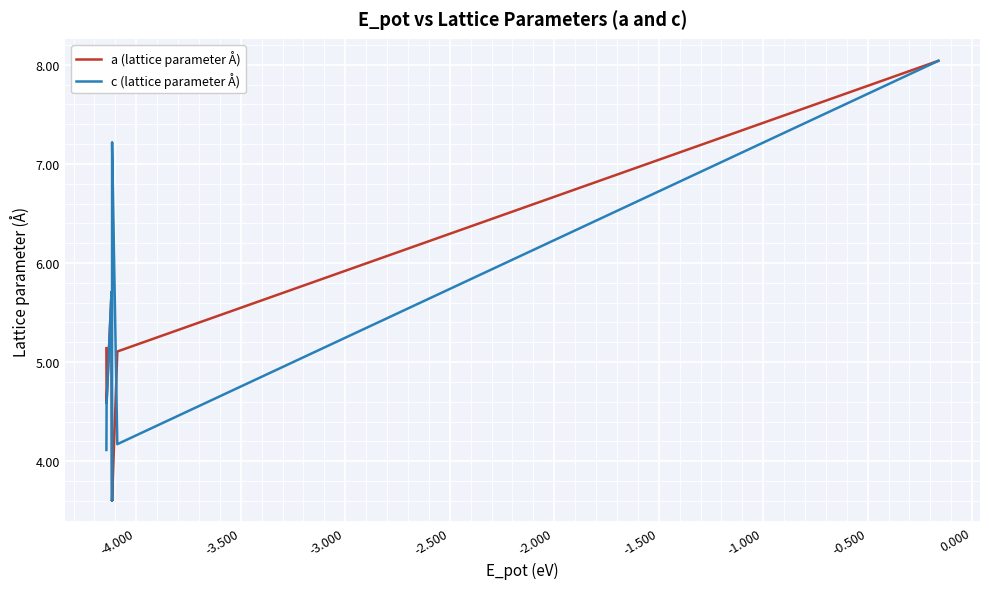

What is the difference between the maximum and minimum values in the a (lattice parameter Å) series?

4.4